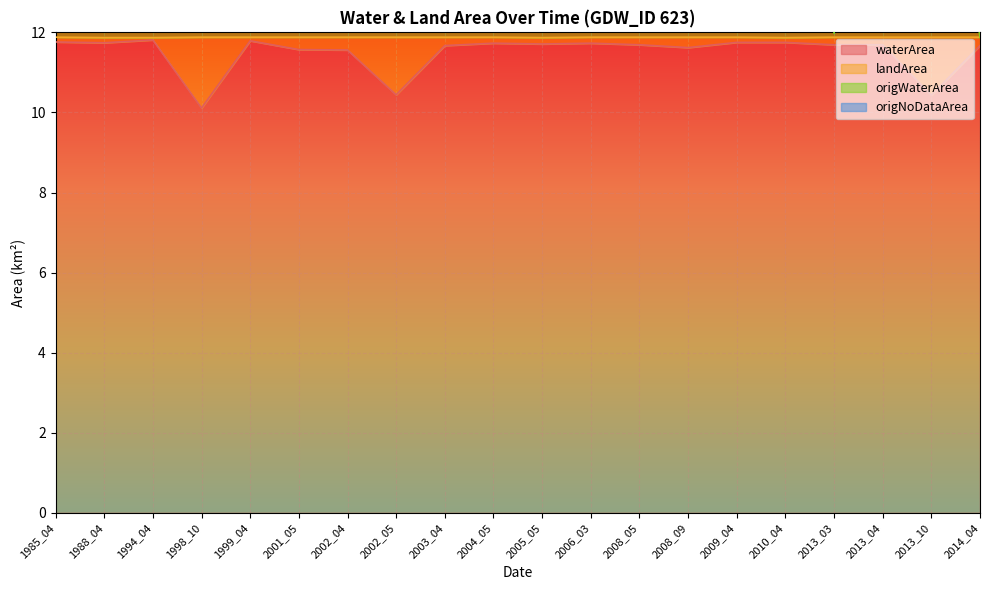

True or false: waterArea has a value of 11.6 at 2001_05.

True